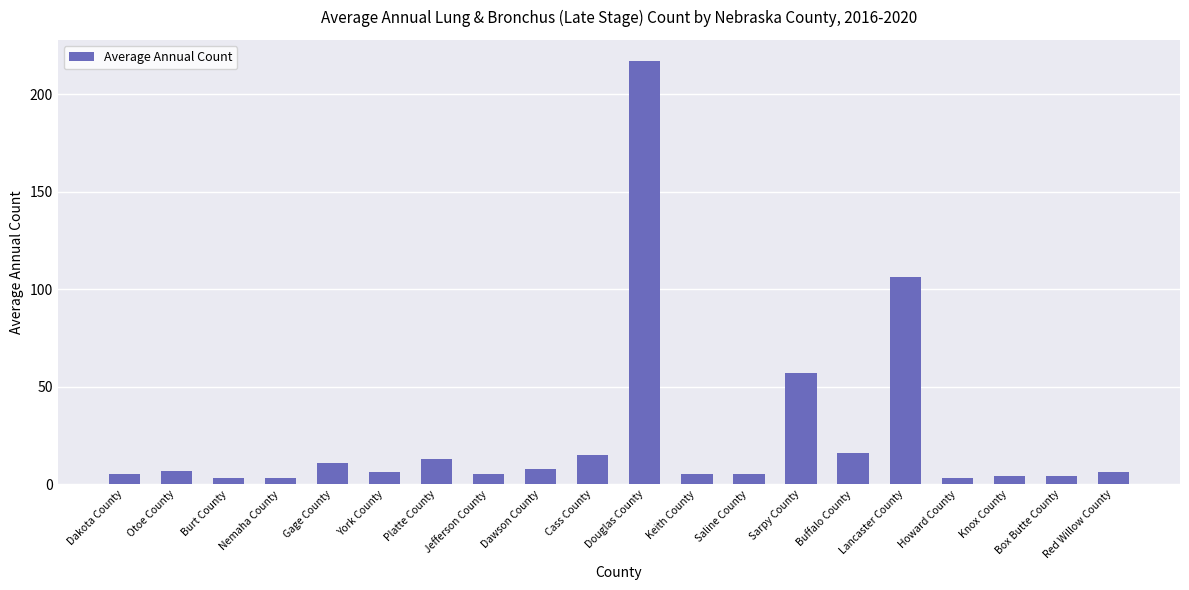

What is the difference between the maximum and minimum values?

214